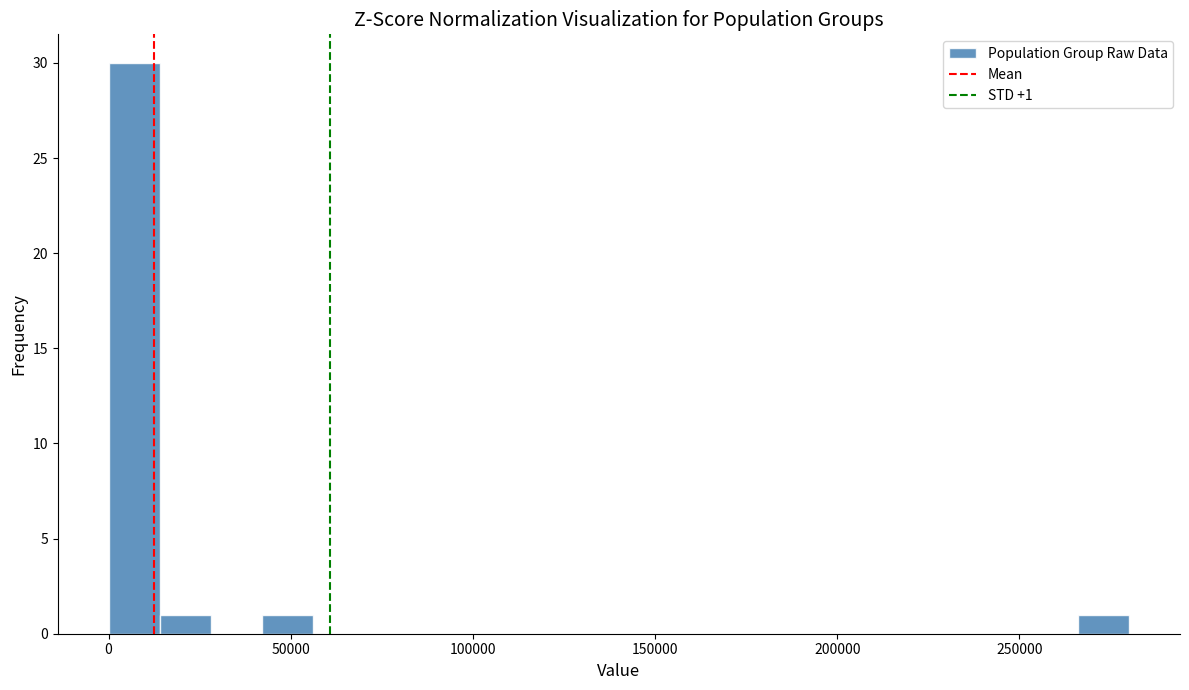

Around what value on the x-axis is the tallest bar? Give the approximate position of its centre, as read against the axis.

5000